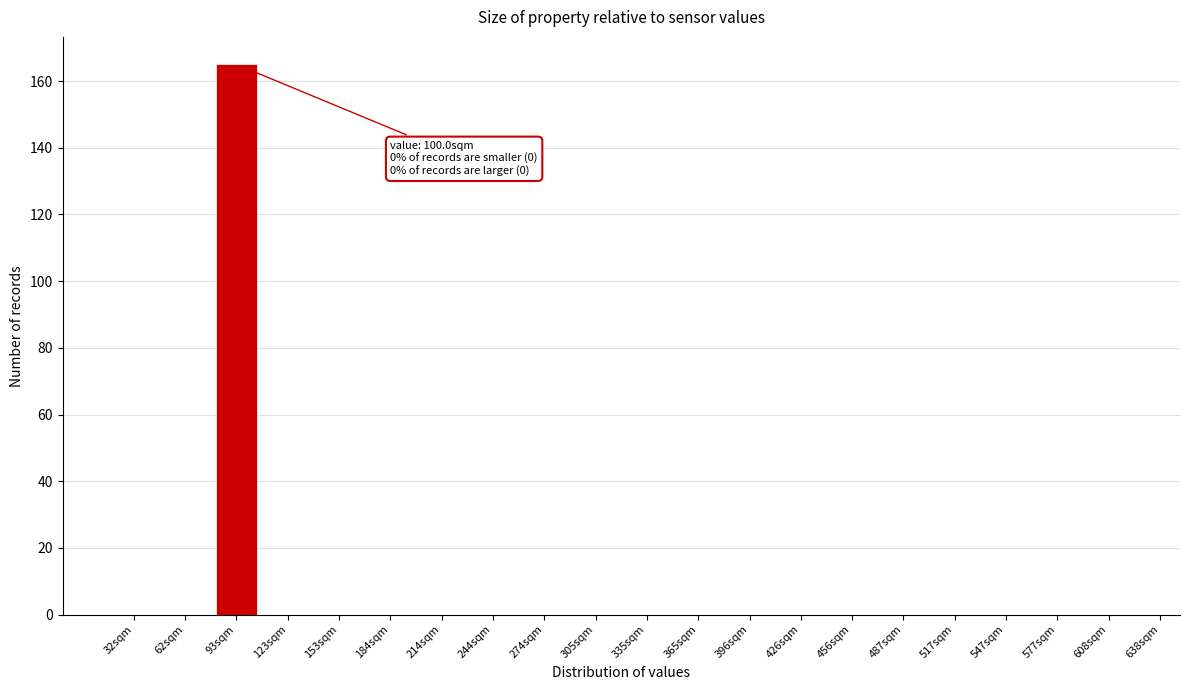

Reading right to left, list all the values displayed in this chart.

608sqm=0	577sqm=0	547sqm=0	517sqm=0	487sqm=0	456sqm=0	426sqm=0	396sqm=0	365sqm=0	335sqm=0	305sqm=0	274sqm=0	244sqm=0	214sqm=0	184sqm=0	153sqm=0	123sqm=0	93sqm=165	62sqm=0	32sqm=0